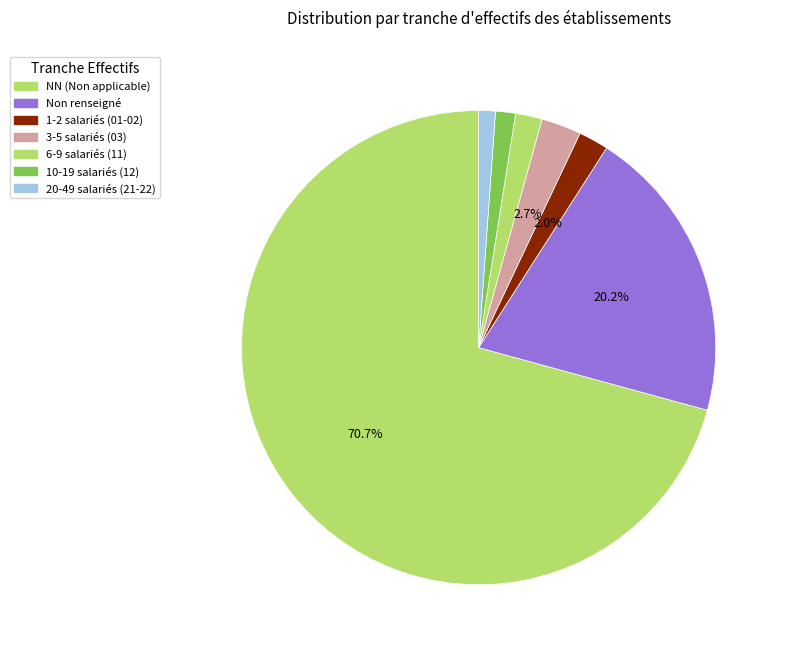

How many slices are in this pie chart?

7